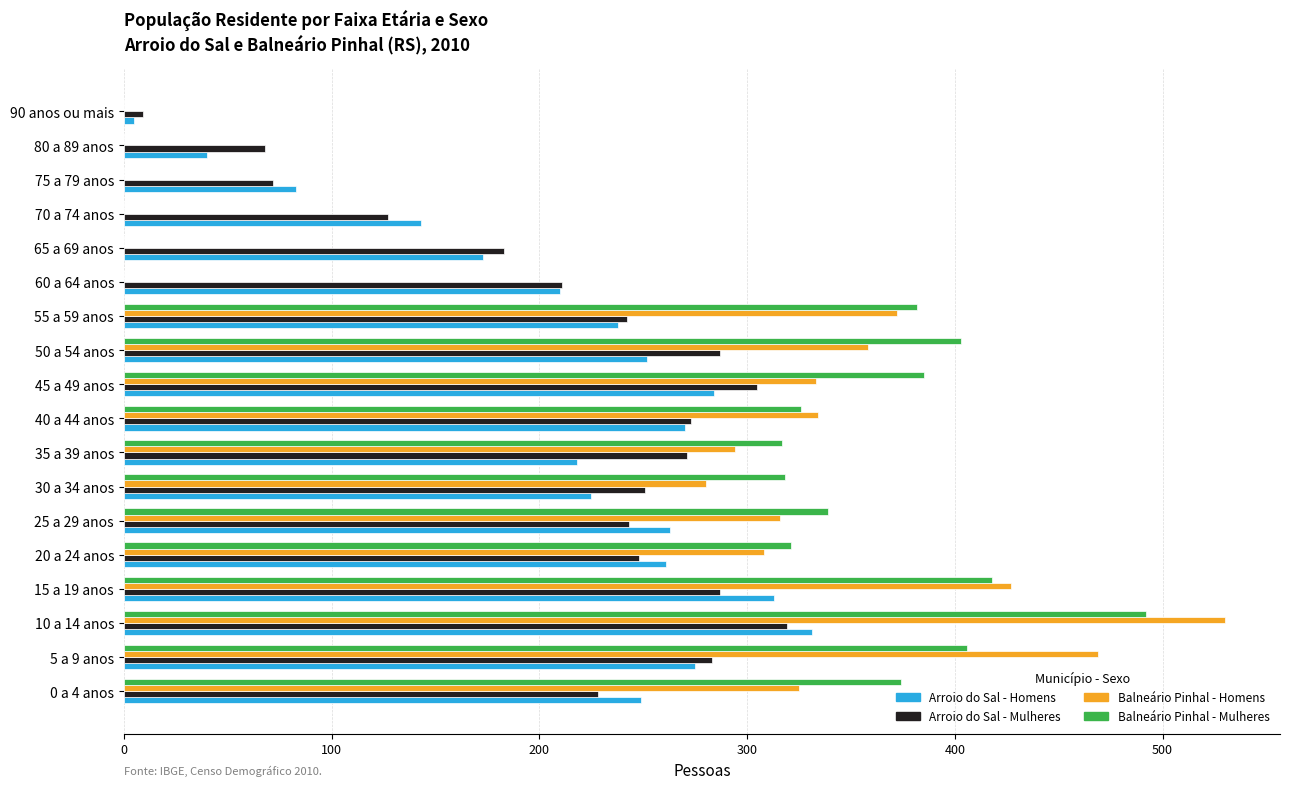

How many series are shown in this chart?

4